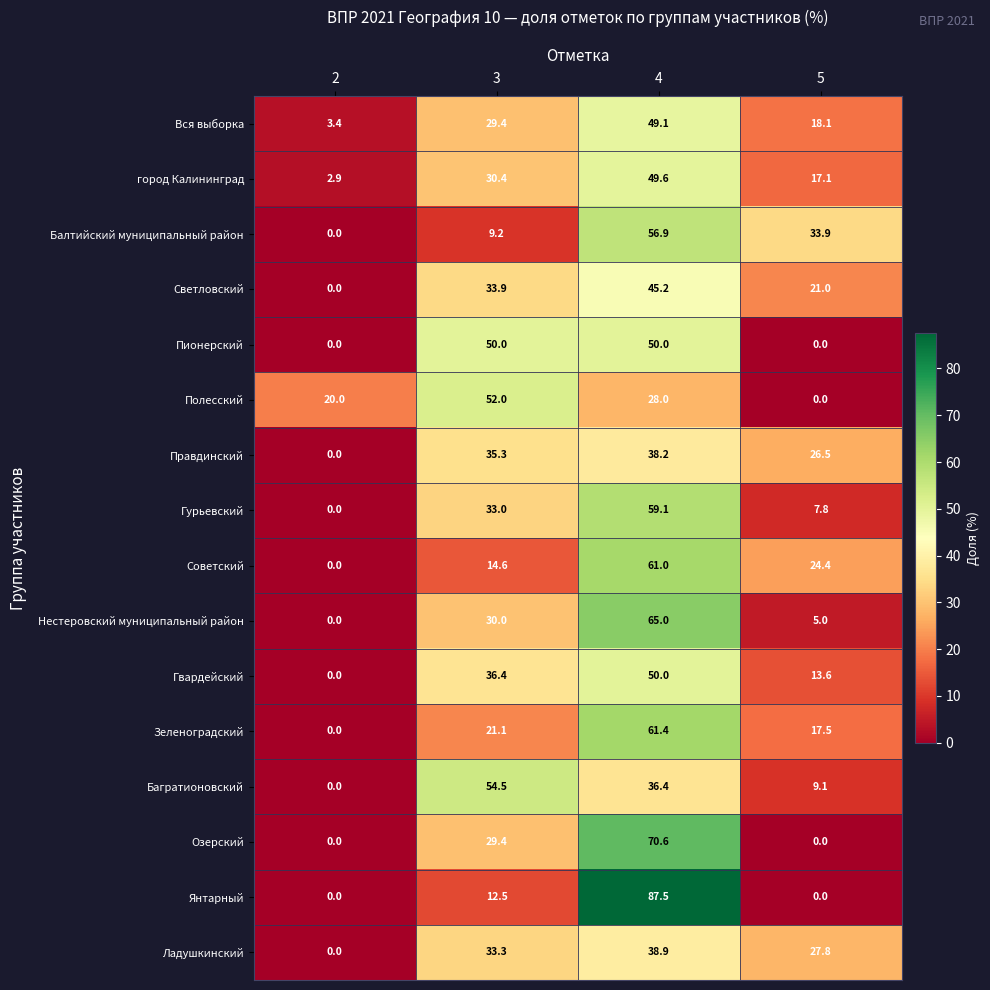

What is the total value across all series at 3?

505.0